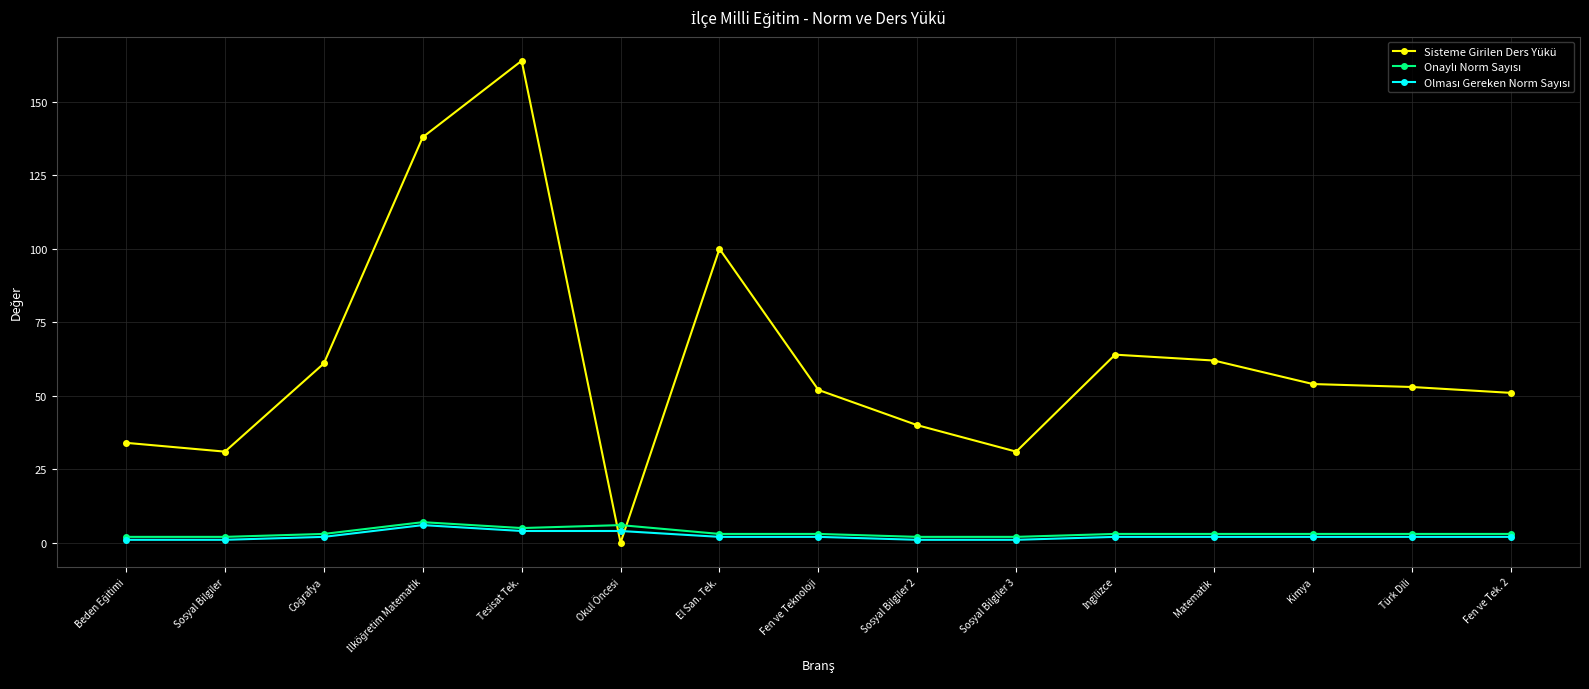

At which category does Sisteme Girilen Ders Yükü reach its first local valley?

Sosyal Bilgiler